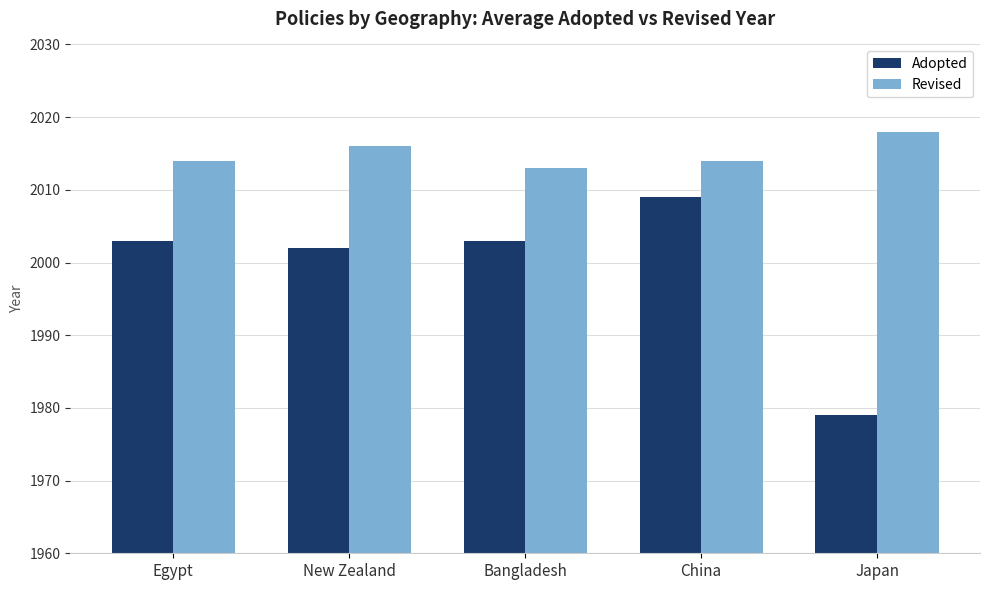

The value of Revised at Egypt is 2014. True or false?

True